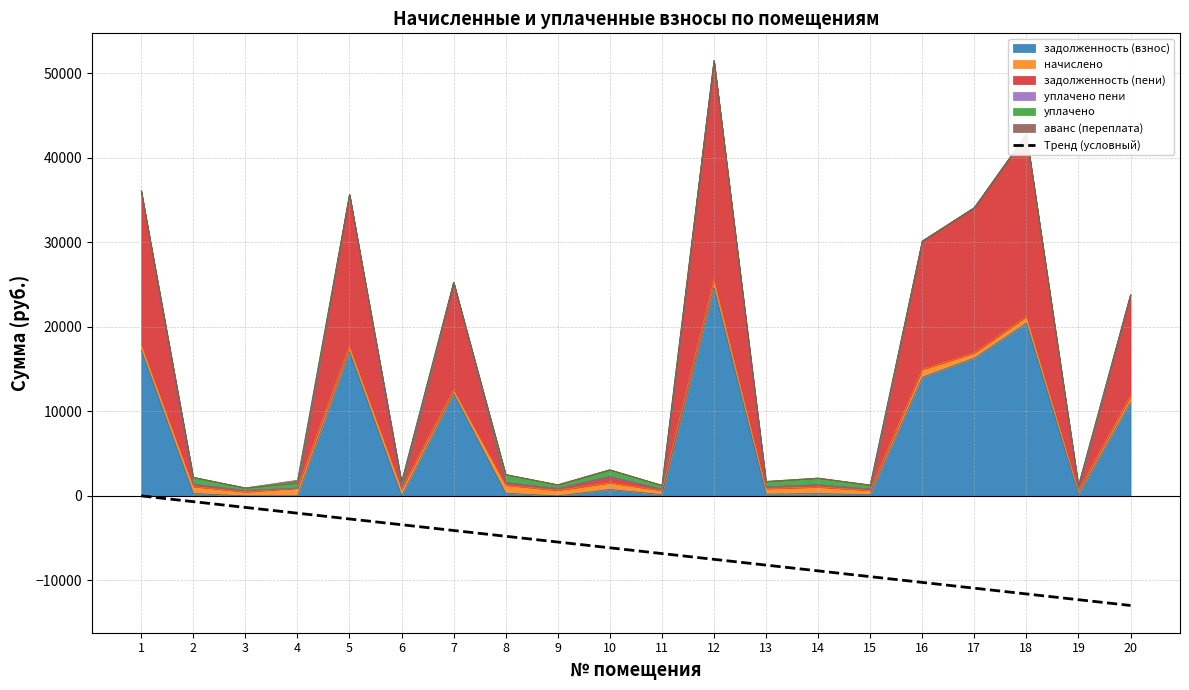

What is the value of the 3rd point from the left?

-1364.3